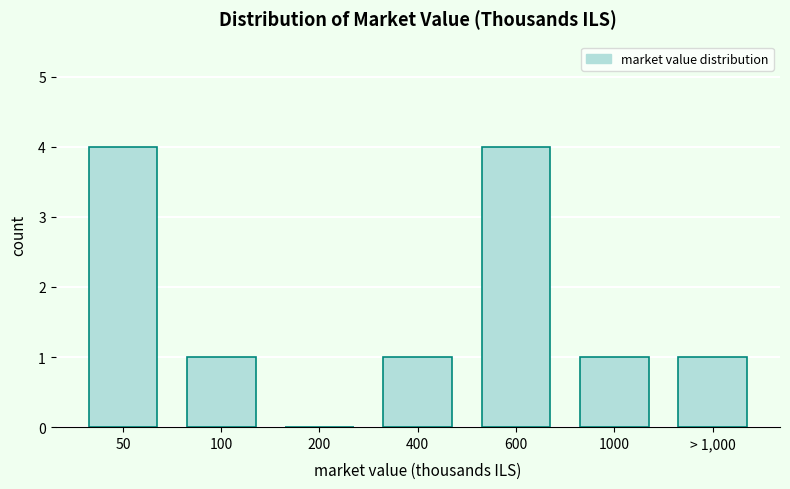

Reading right to left, what are all the values shown in this chart?

> 1,000=1	1000=1	600=4	400=1	200=0	100=1	50=4